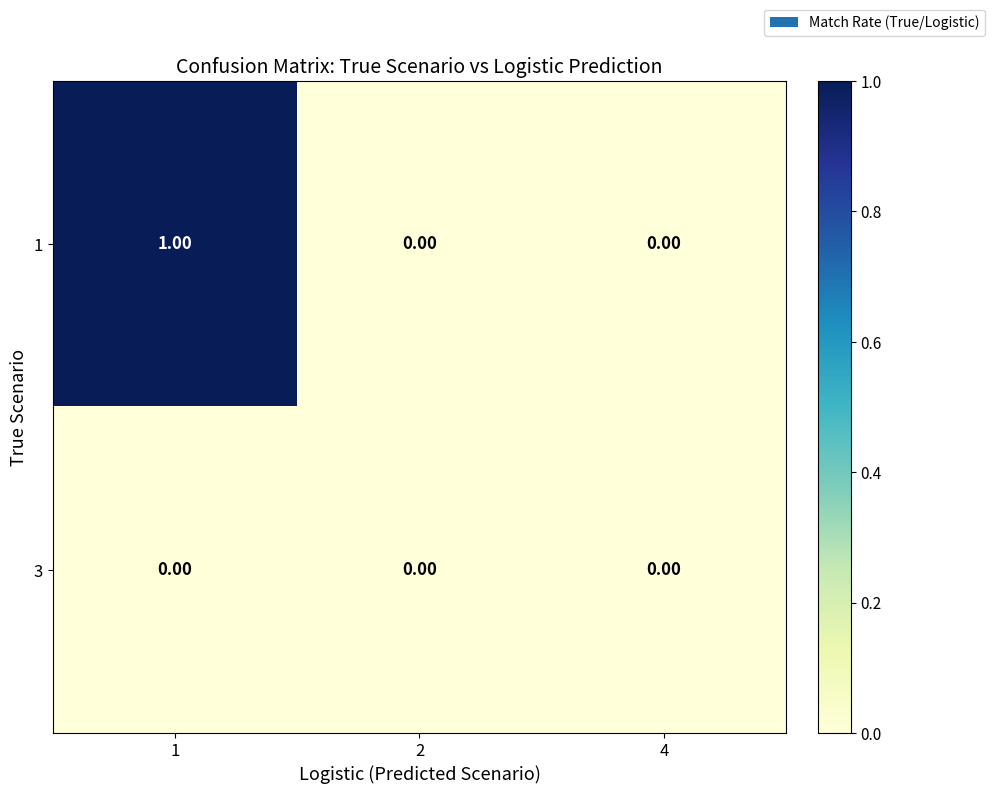

Is the value of 1 at 1 greater than the value of 3 at 4?

Yes